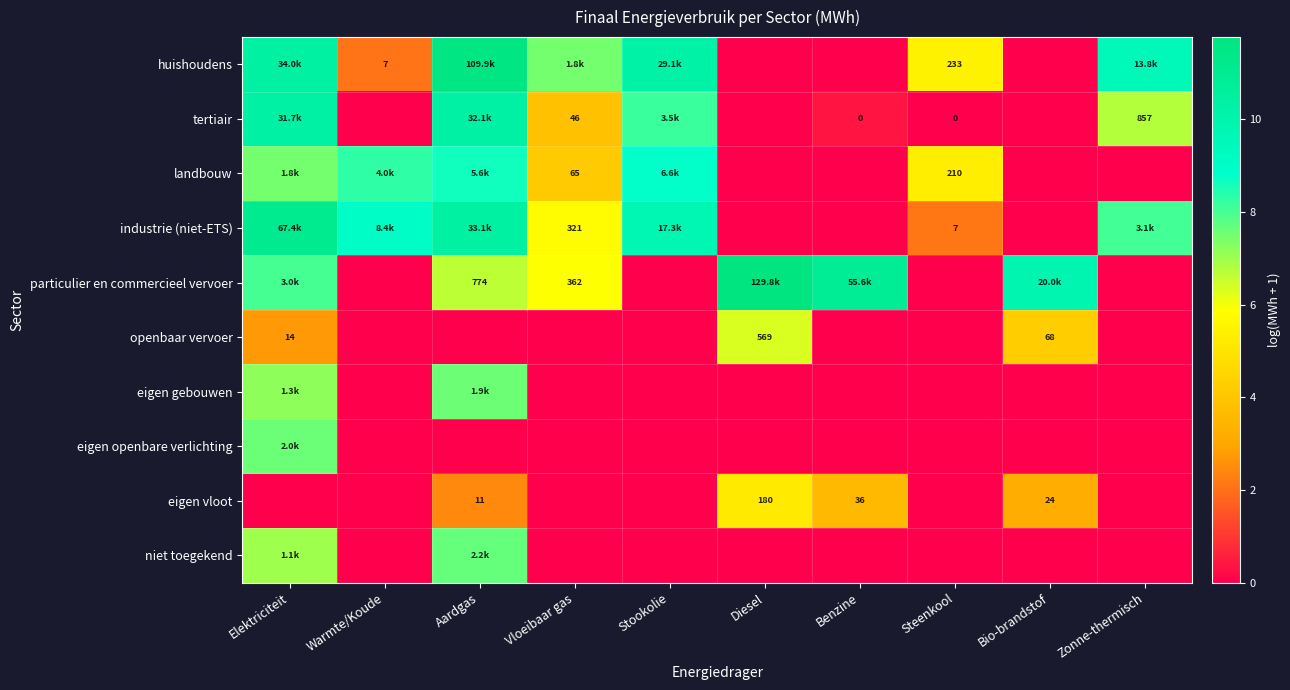

Which series changed the most between Diesel and Zonne-thermisch?

particulier en commercieel vervoer